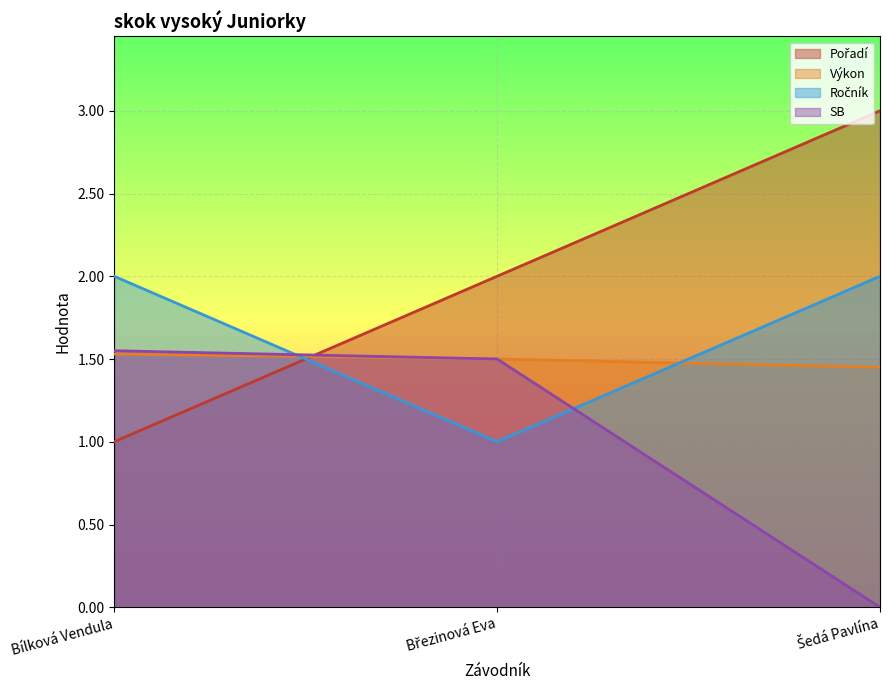

What is the maximum value shown in the chart?

3.0